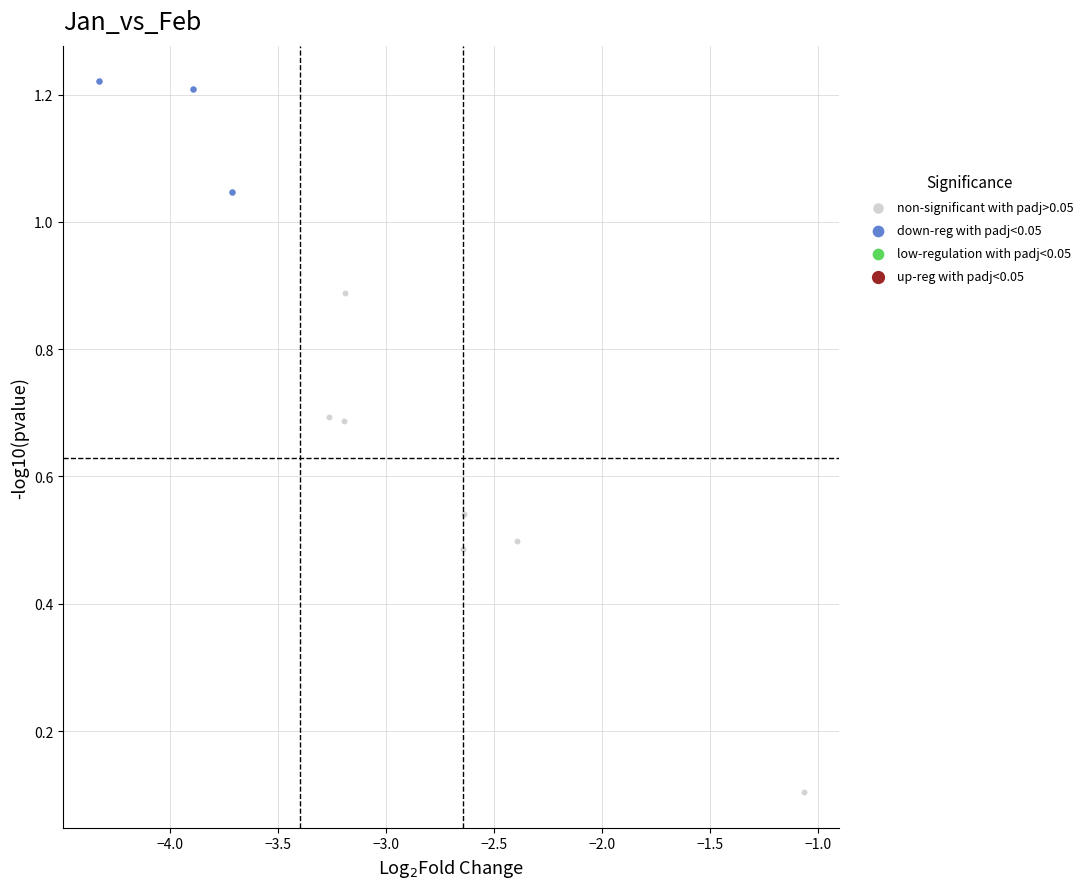

Which series contains the lowest Y value?

non-significant with padj>0.05